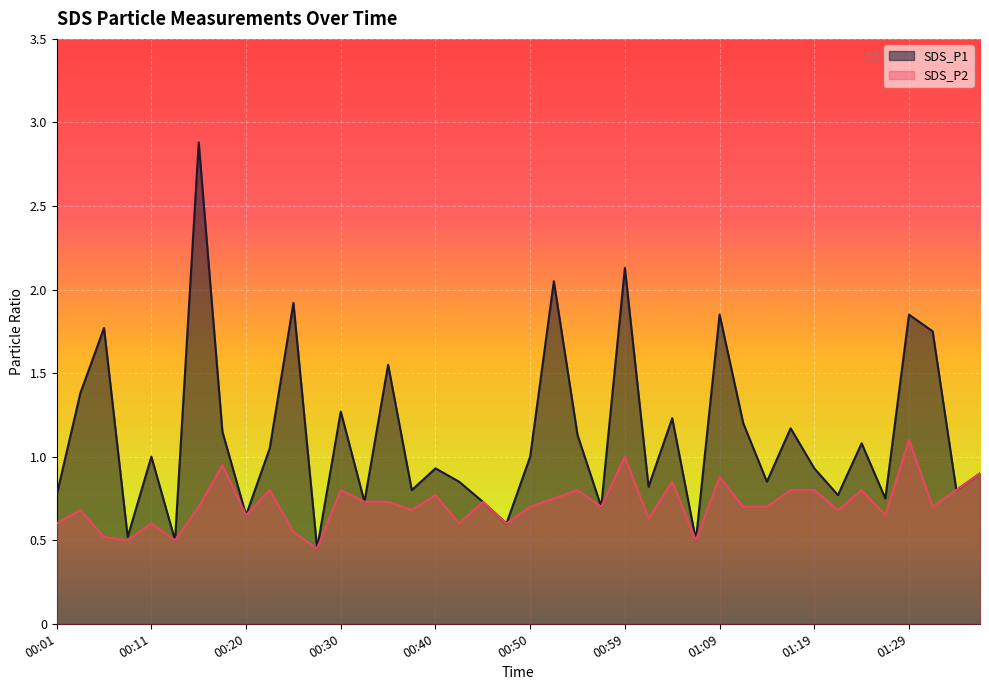

What is the label of the 14th point from the left?

00:32